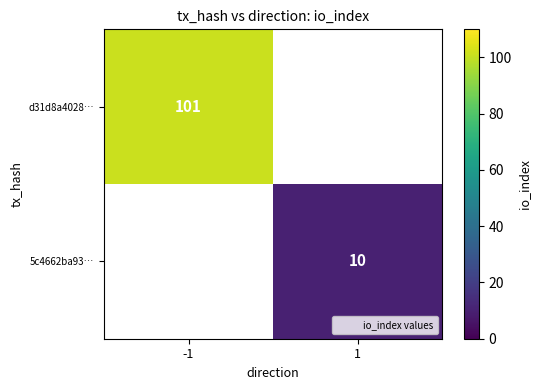

The 5c4662ba93… series shows 3 at 1. True or false?

False